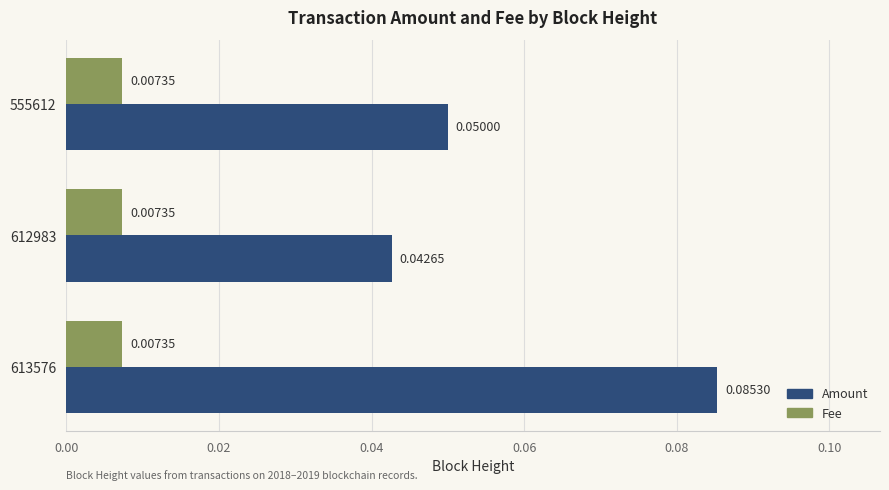

Is the value of Fee at 555612 greater than the value of Amount at 612983?

No